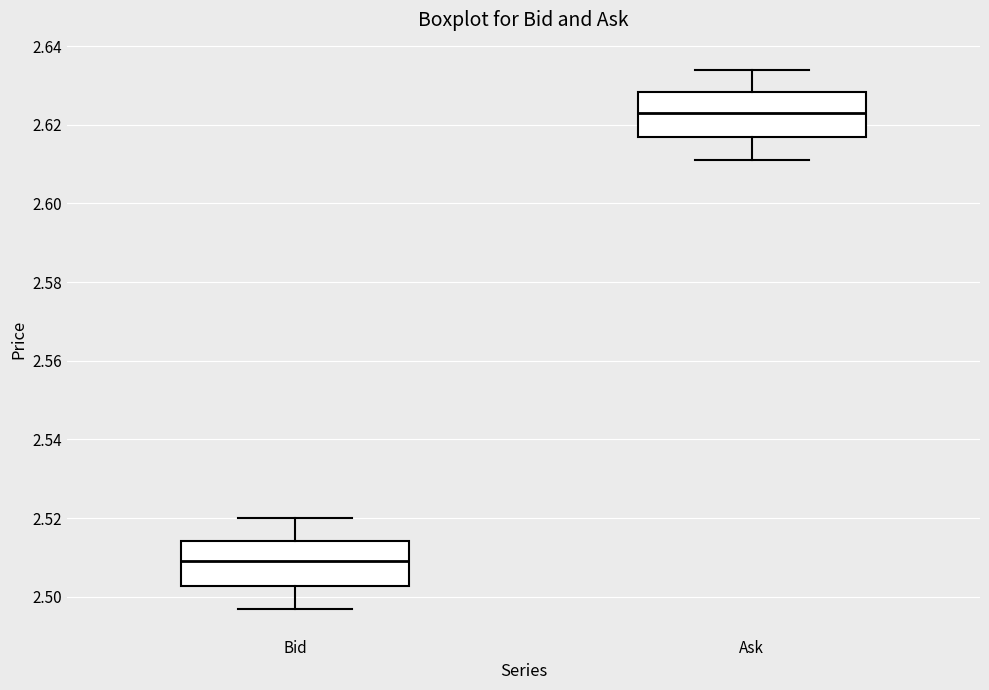

Where is the upper edge of the box for Bid on the y-axis? The values are not printed on the chart, so give them approximately, as read against the axis.

2.514